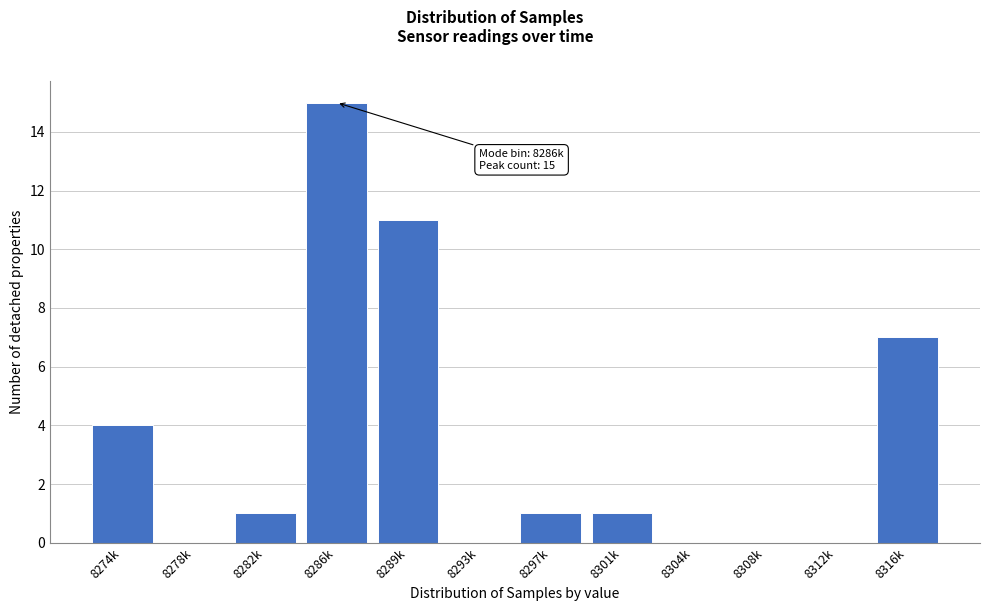

Reading left to right, list all the values displayed in this chart.

8274k=4	8278k=0	8282k=1	8286k=15	8289k=11	8293k=0	8297k=1	8301k=1	8304k=0	8308k=0	8312k=0	8316k=7